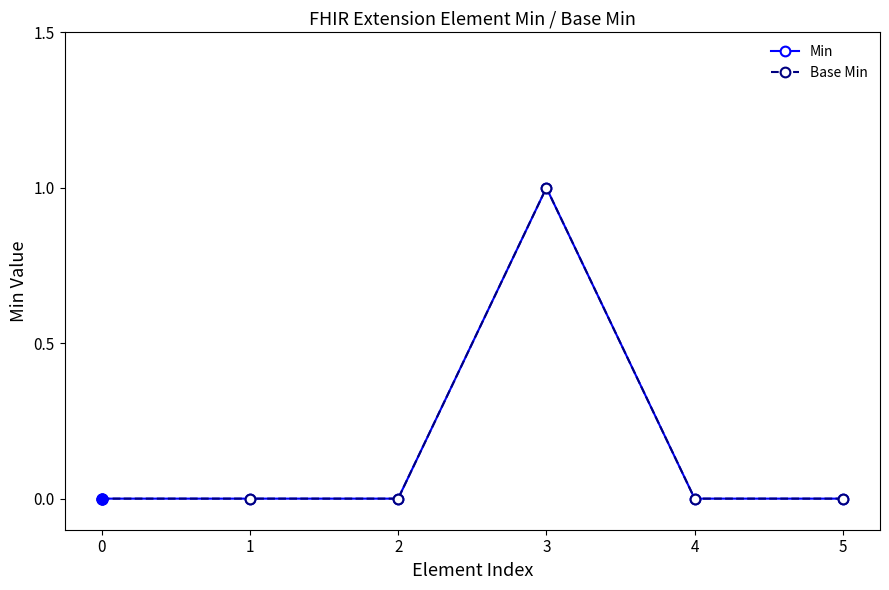

Reading left to right, extract all data points from this chart.

Min: 0=0	1=0	2=0	3=1	4=0	5=0
Base Min: 0=0	1=0	2=0	3=1	4=0	5=0